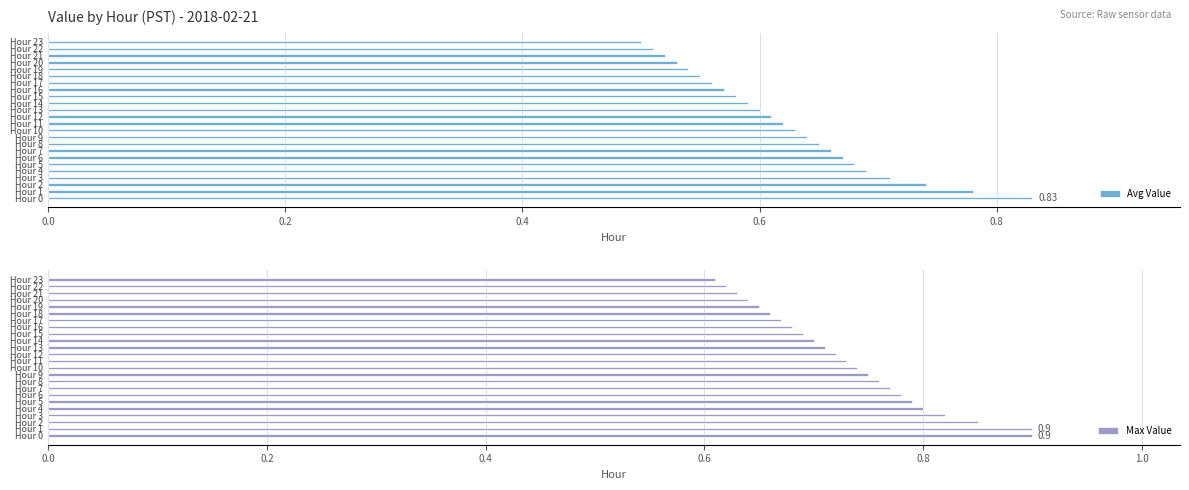

True or false: Max Value has a value of 1.3 at Hour 6.

False